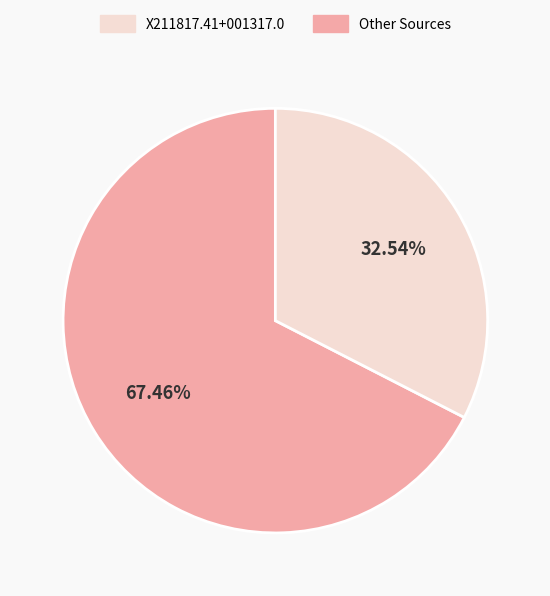

Is there a majority slice in this chart?

Yes